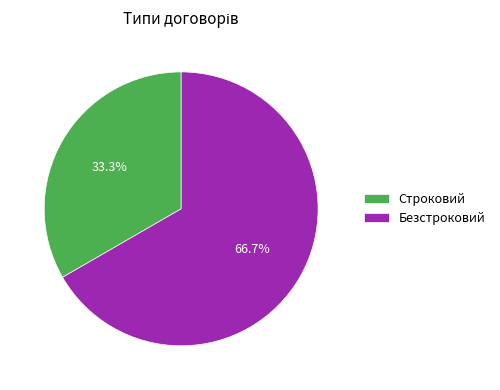

How many slices are in this pie chart?

2